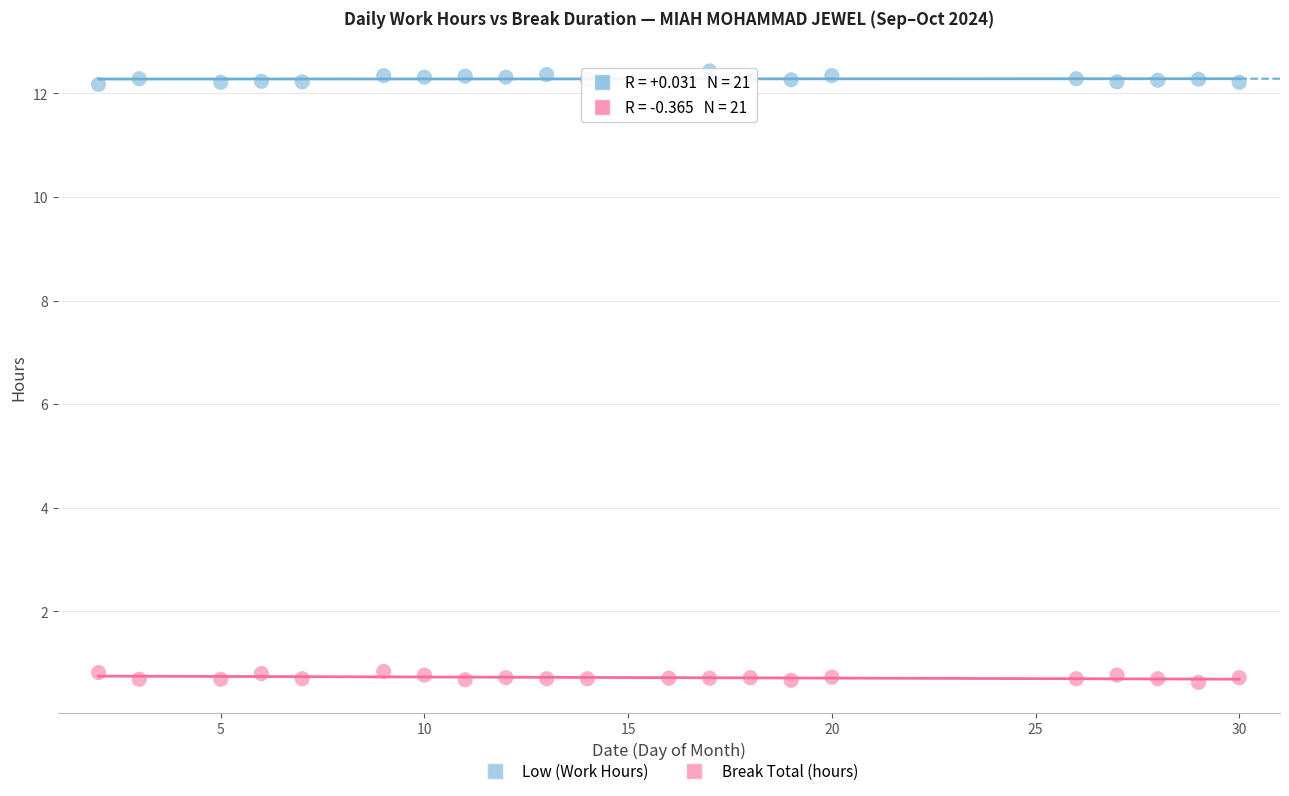

What is the X range (max minus min) for the scatter plot?

28.0